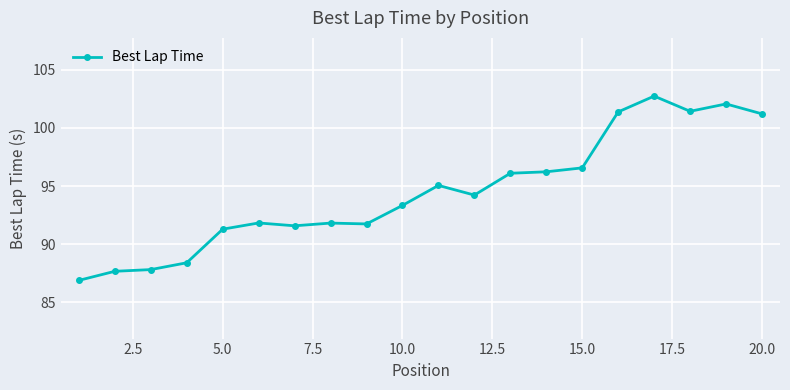

True or false: the data has more than 1 interior local peaks.

True